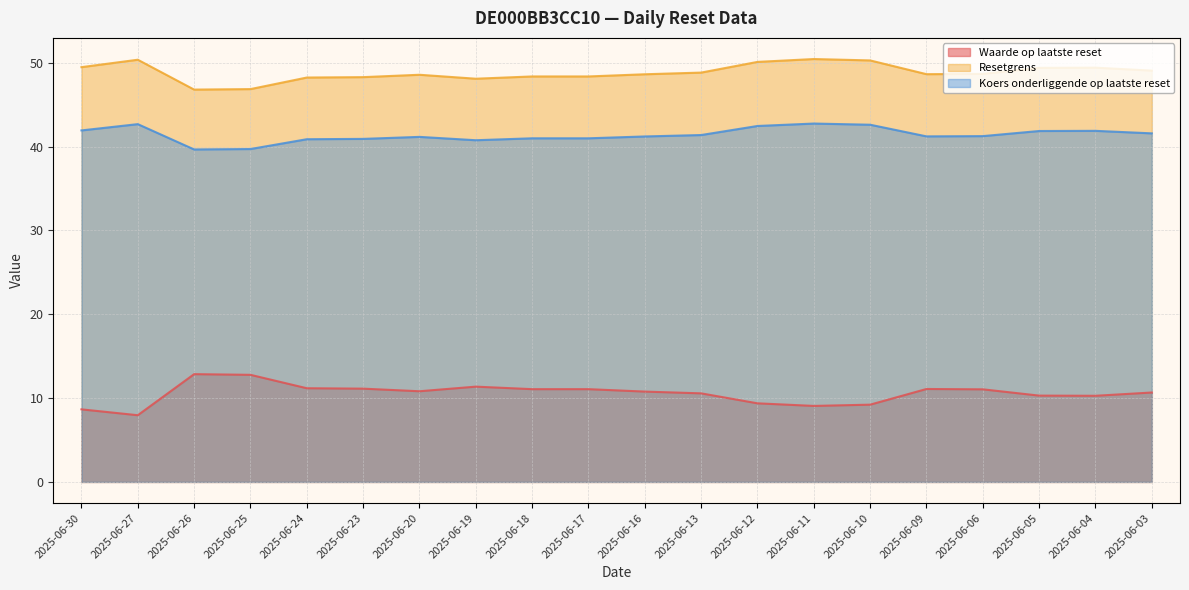

What is the total value across all series at 2025-06-20?

100.6